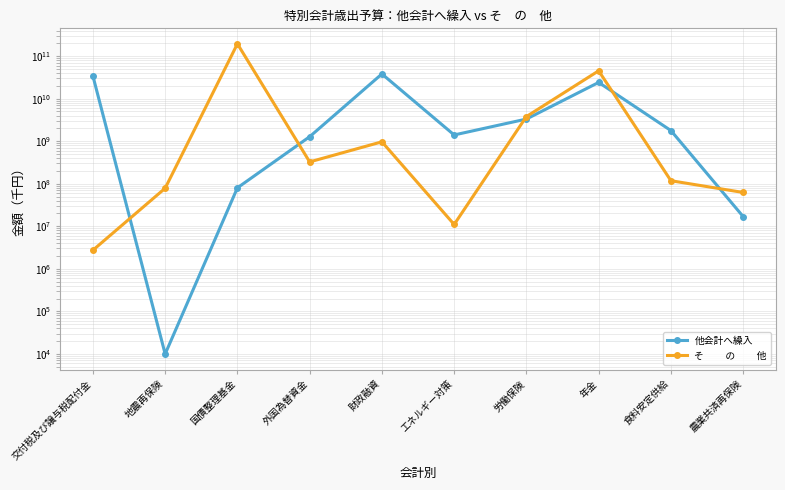

What is the value of the そ　　 の 　　他 point at the 5th from the left?

966401239